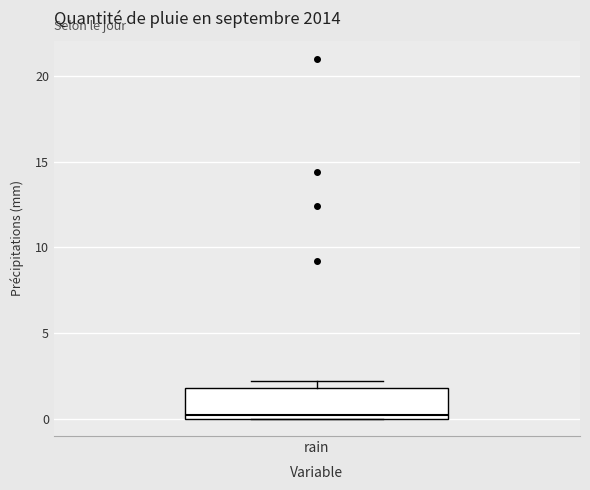

Read this box plot against the y-axis: the position of the median line, the range covered by the box, and the ends of both whiskers. The values are not printed on the chart, so give them approximately, as read against the axis.

median 0 (just above the box's lower edge), box 0 to 2, whiskers 0 to 2 (just above the box's upper edge)